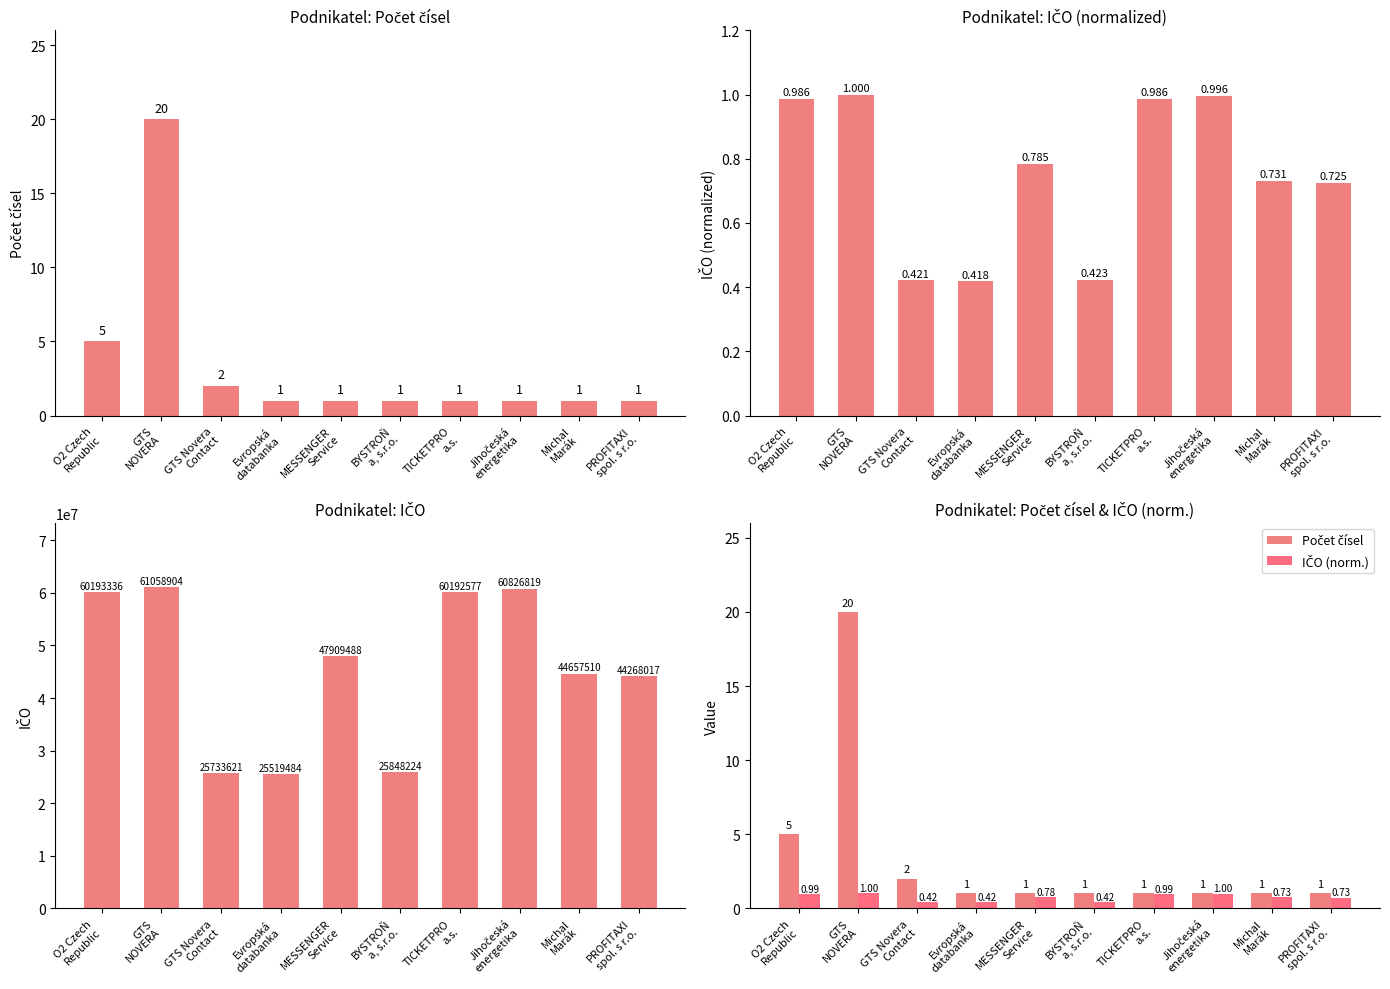

What is the average value of the Počet čísel series?

3.4